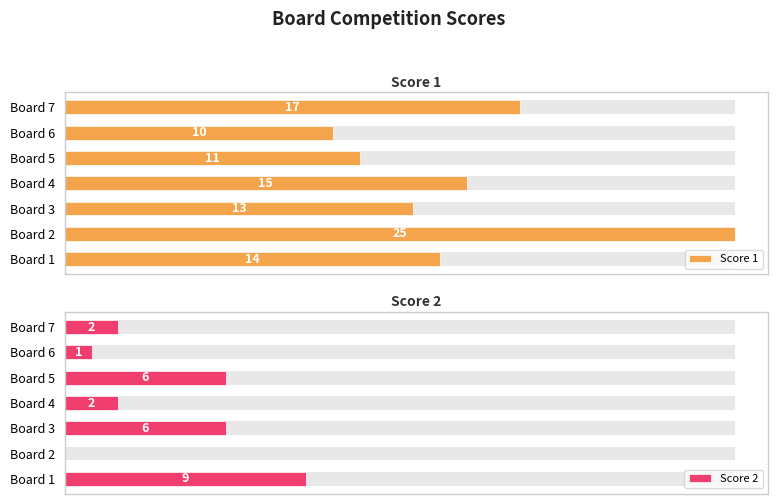

At how many categories does at least one series exceed 5?

7